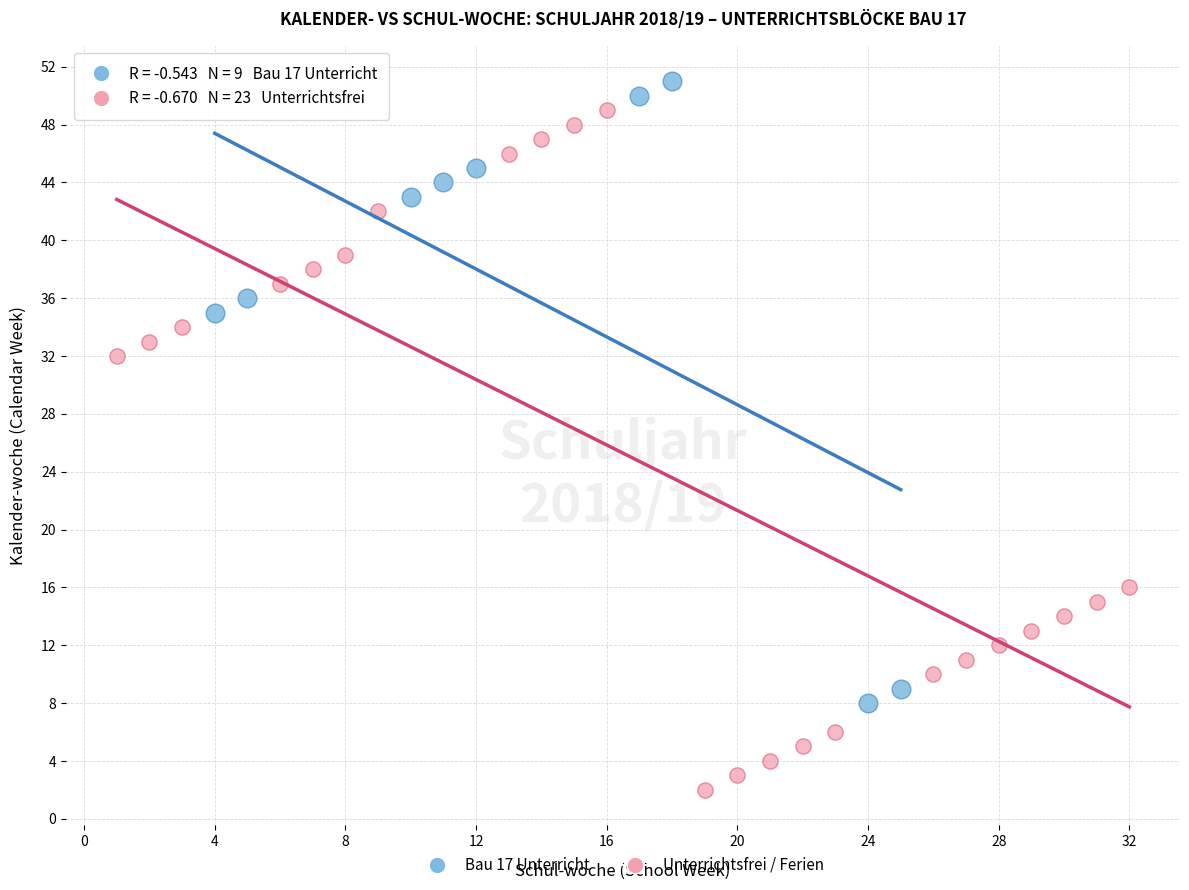

Which series has the widest spread of Y values?

Unterrichtsfrei / Ferien